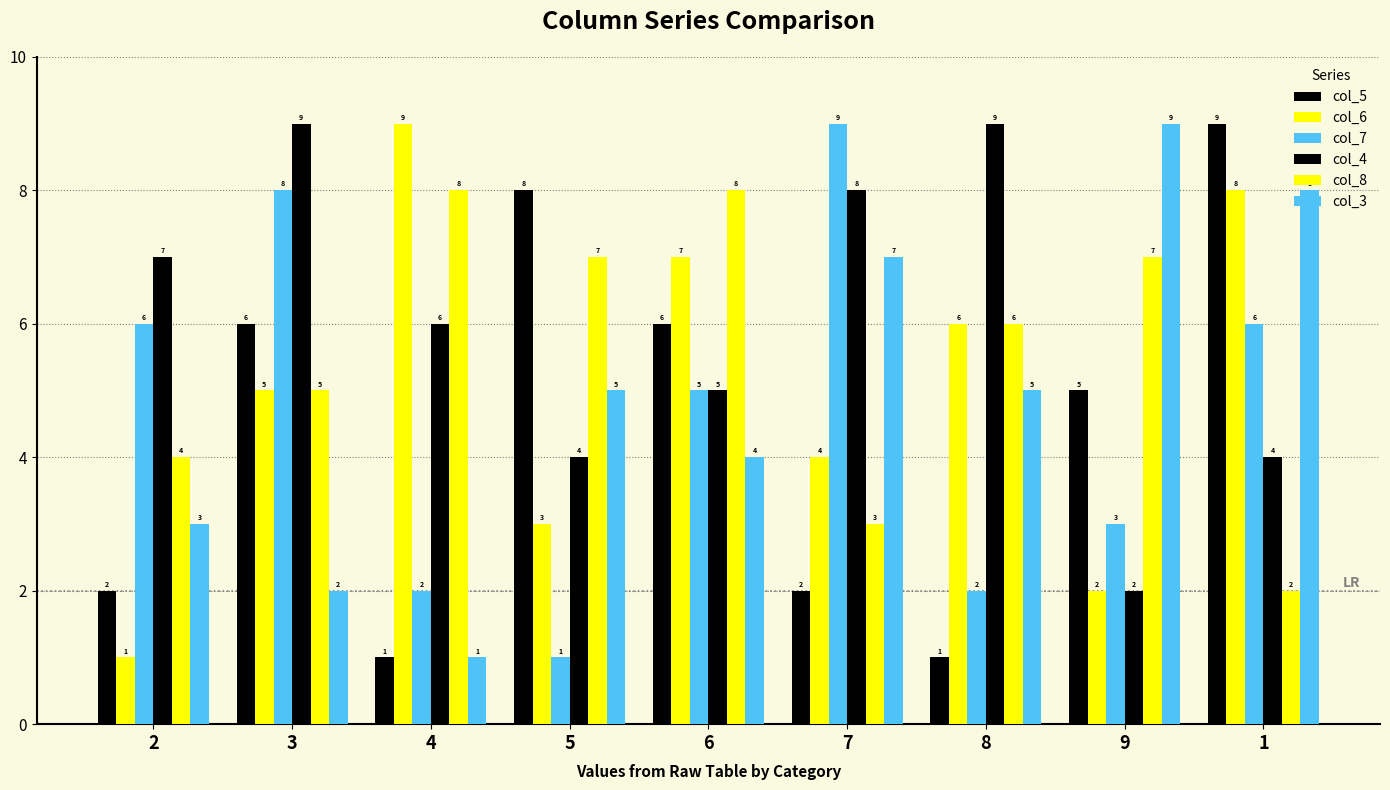

How many bars are there in total?

54